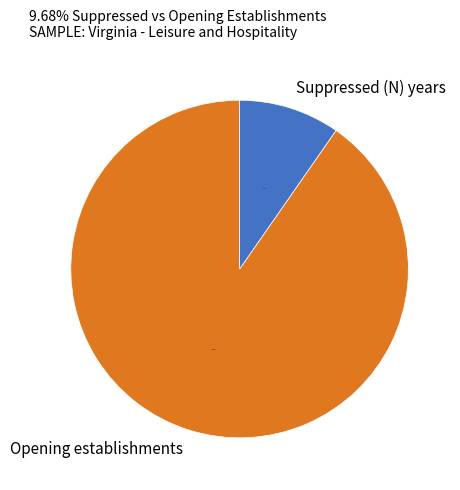

Combined, do Suppressed (N) years and Opening establishments account for over 50%?

Yes